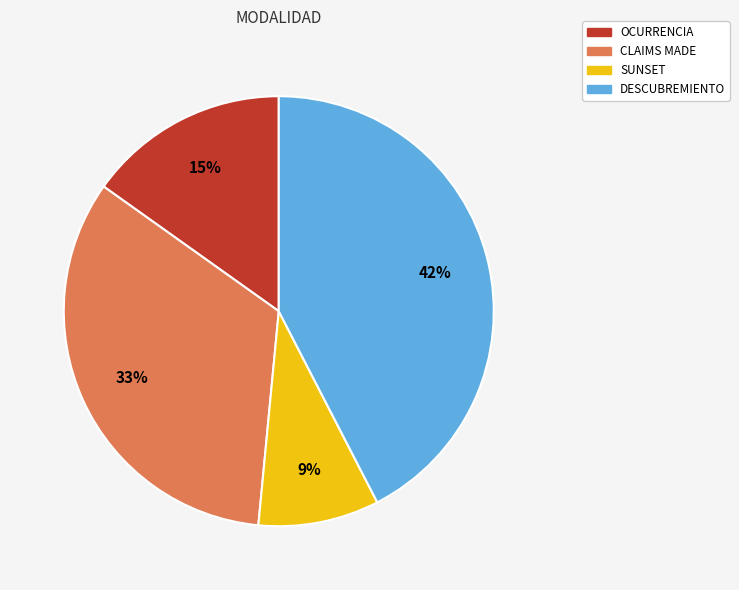

What percentage is the CLAIMS MADE slice, to the nearest percent?

33%